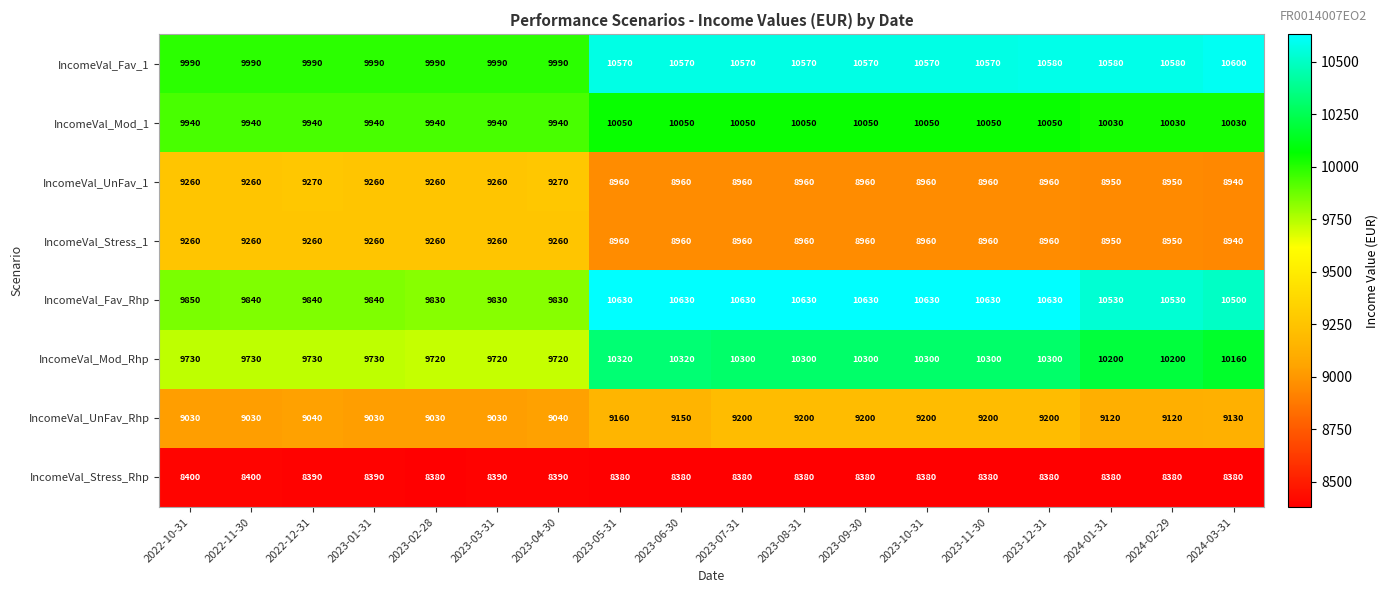

What is the average value of the IncomeVal_UnFav_Rhp series?

9117